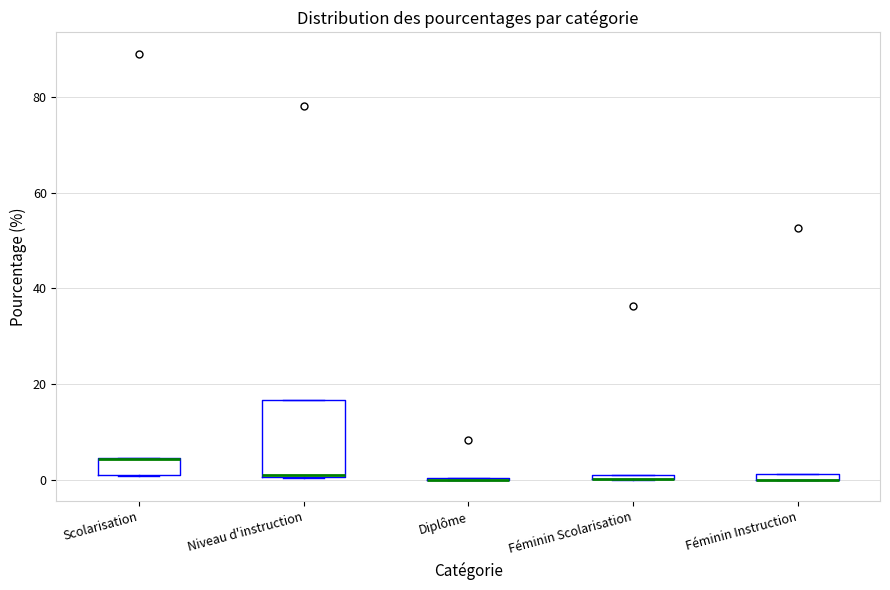

Where is the upper edge of the box for Féminin Instruction on the y-axis? The values are not printed on the chart, so give them approximately, as read against the axis.

2